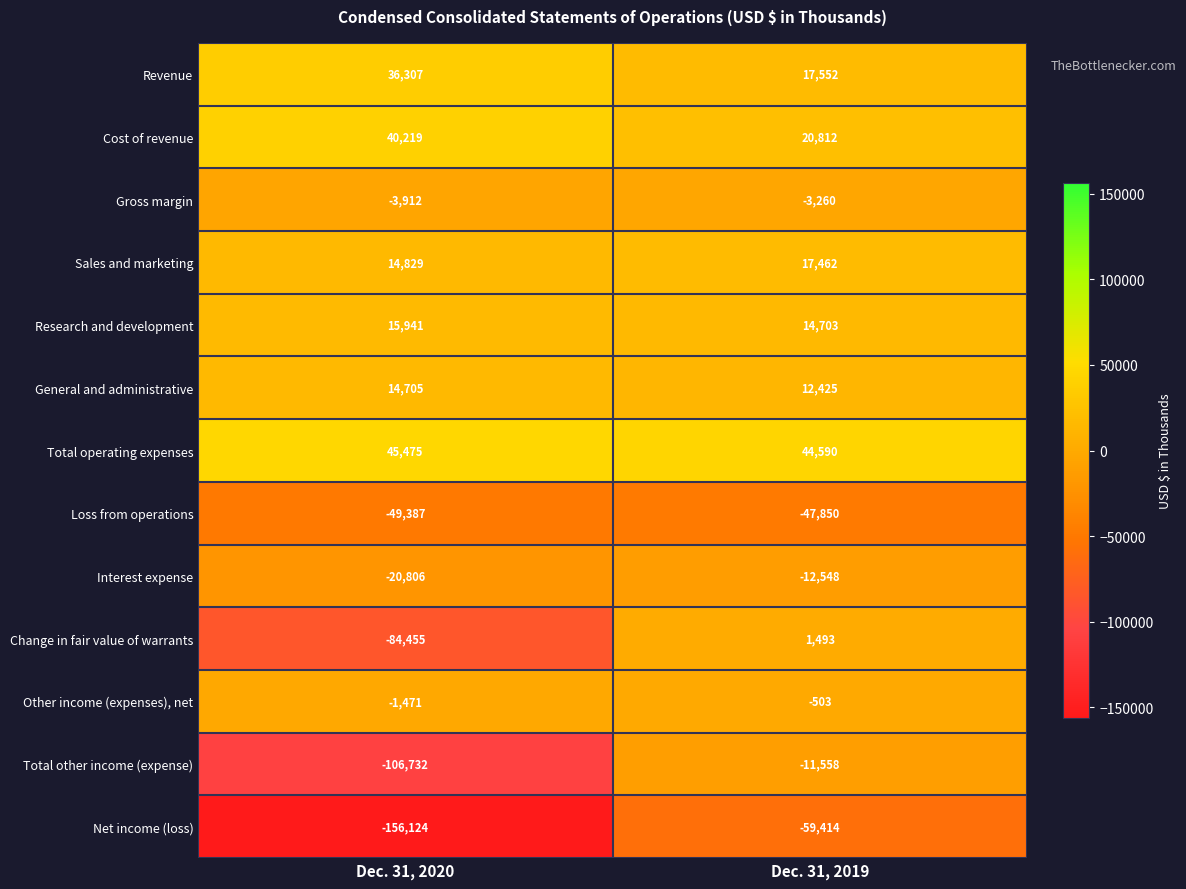

Rank the series by their maximum value, from lowest to highest.

Net income (loss), Loss from operations, Interest expense, Total other income (expense), Gross margin, Other income (expenses), net, Change in fair value of warrants, General and administrative, Research and development, Sales and marketing, Revenue, Cost of revenue, Total operating expenses